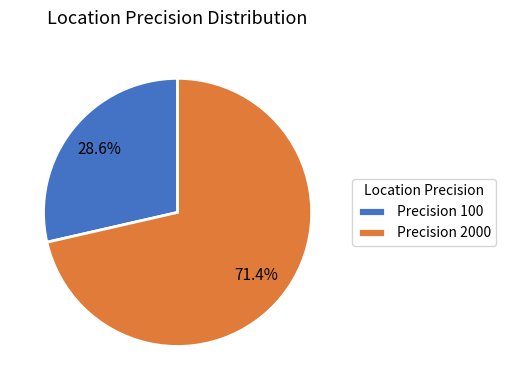

What is the majority slice?

Precision 2000